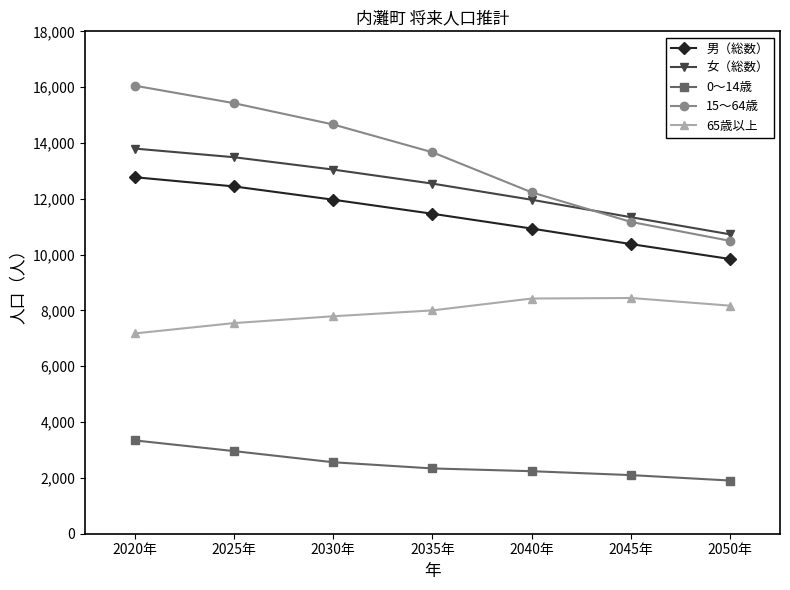

True or false: 女（総数） and 65歳以上 intersect in this chart.

False